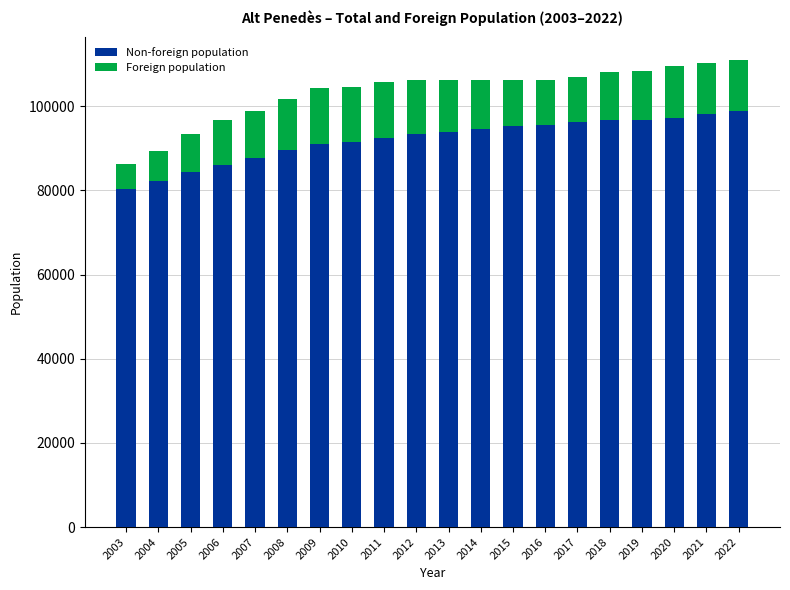

What is the sum of all Non-foreign population values?

1841898